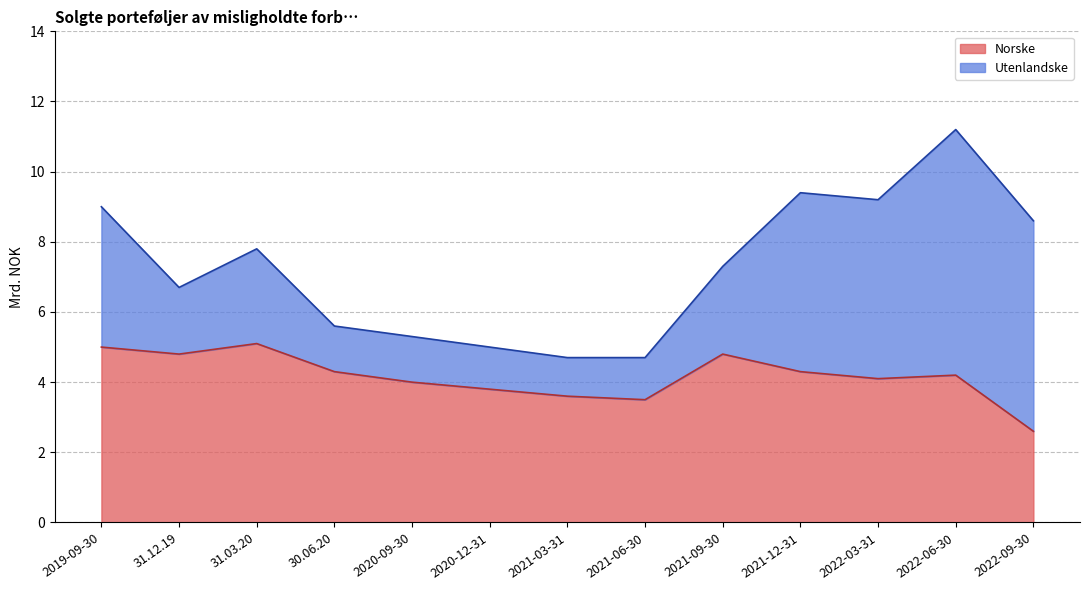

True or false: the data has more than 0 interior local peaks.

True